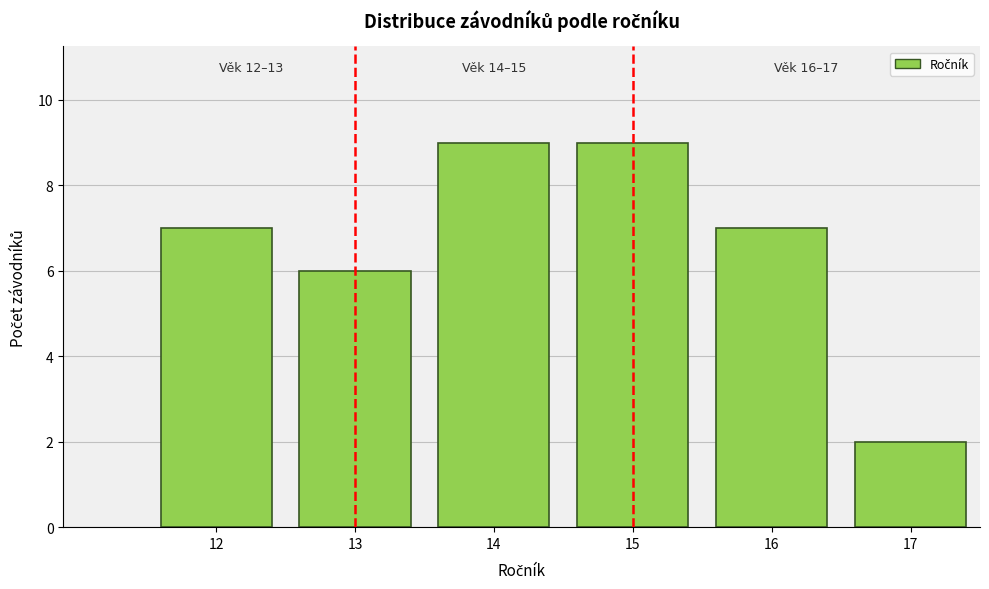

Reading left to right, extract all data points from this chart.

12=7	13=6	14=9	15=9	16=7	17=2